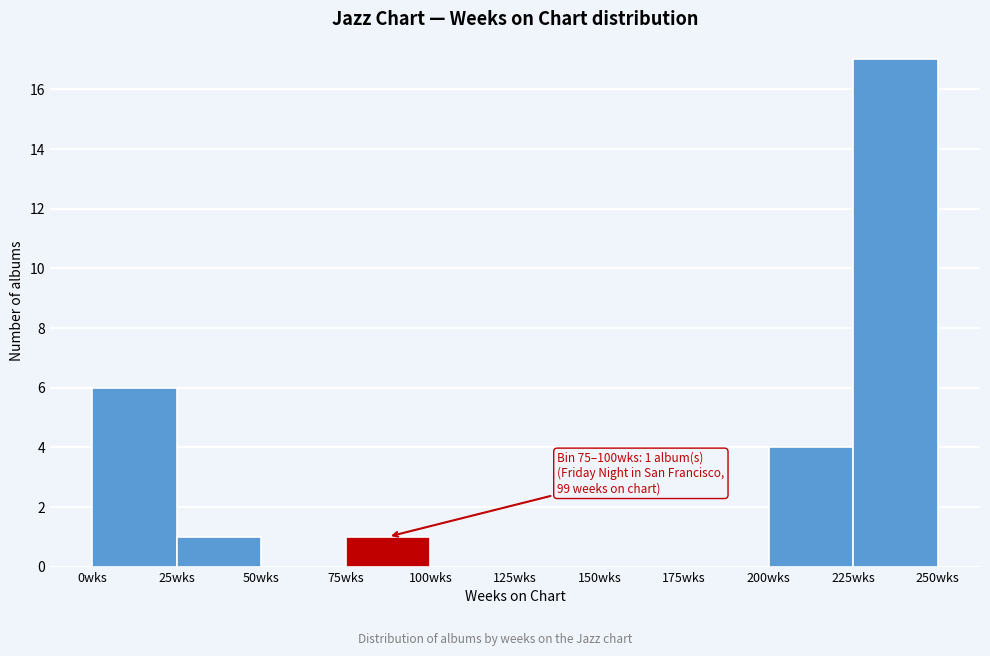

Which range on the x-axis has the tallest bar?

225 to 250